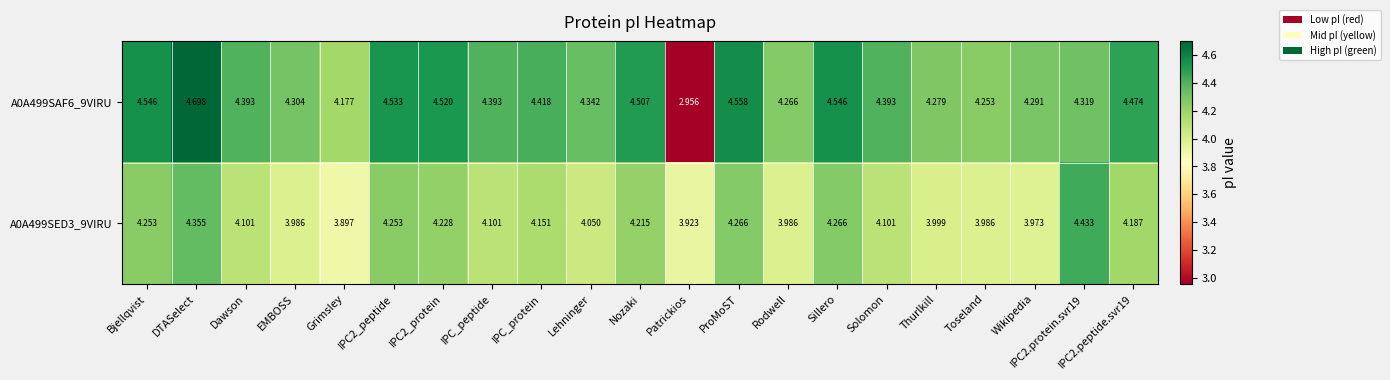

List the series in order of their peak value, lowest first.

A0A499SED3_9VIRU, A0A499SAF6_9VIRU